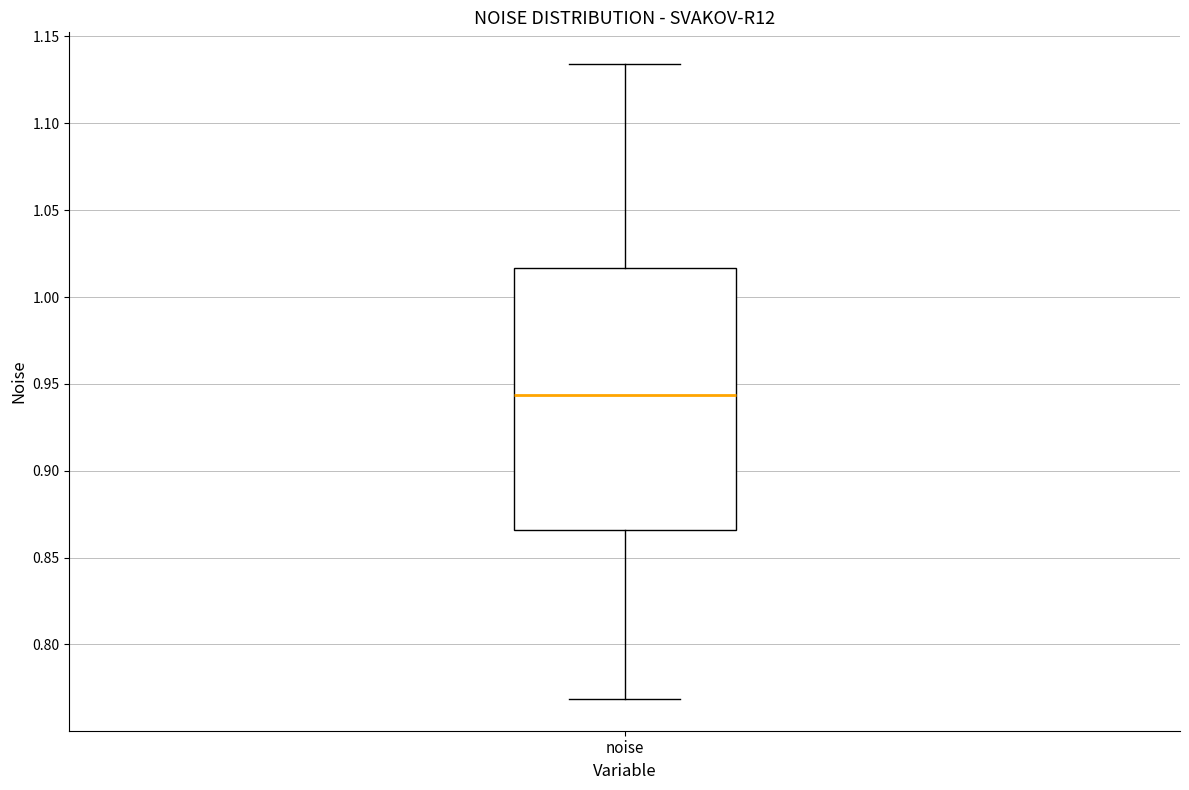

Where does the median line of the box for noise sit on the y-axis? The values are not printed on the chart, so give them approximately, as read against the axis.

0.945